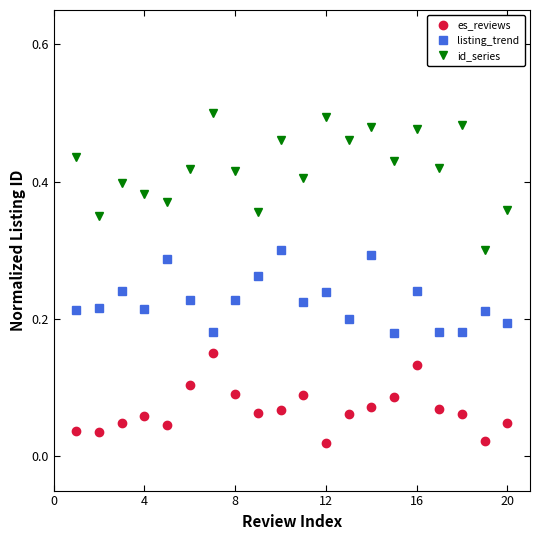

Which series has the largest range (max minus min)?

id_series